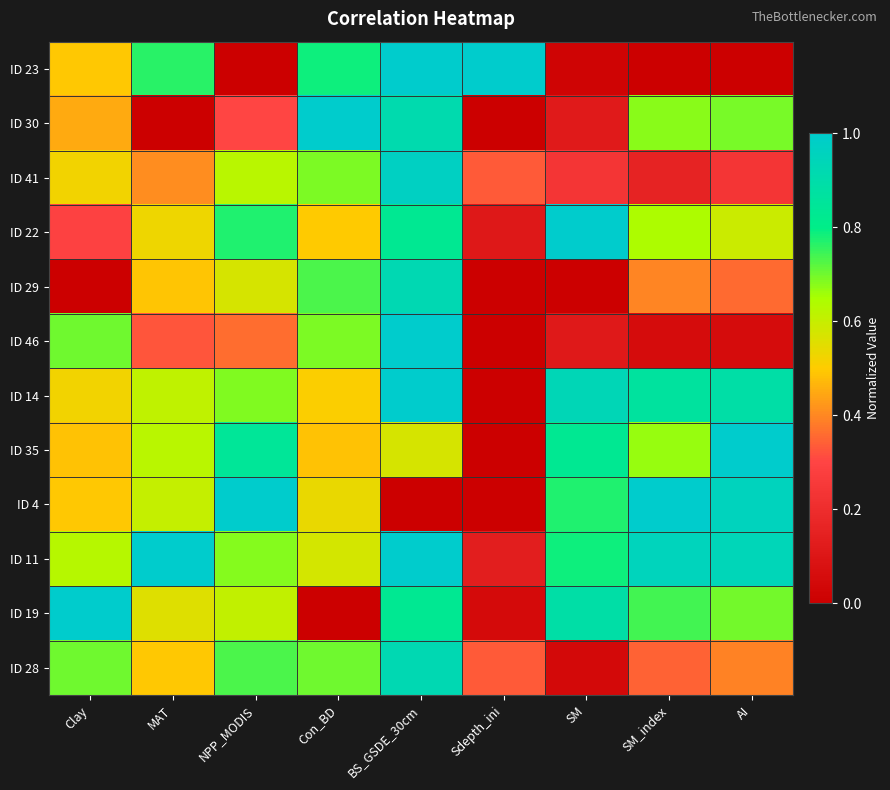

Reading right to left, extract all data points from this chart.

ID 23: AI=0.0	SM_index=0.0	SM=0.0	Sdepth_ini=1.0	BS_GSDE_30cm=1.0	Con_BD=0.8	NPP_MODIS=0.0	MAT=0.8	Clay=0.5
ID 30: AI=0.7	SM_index=0.7	SM=0.1	Sdepth_ini=0.0	BS_GSDE_30cm=0.9	Con_BD=1.0	NPP_MODIS=0.3	MAT=0.0	Clay=0.5
ID 41: AI=0.2	SM_index=0.2	SM=0.2	Sdepth_ini=0.3	BS_GSDE_30cm=1.0	Con_BD=0.7	NPP_MODIS=0.6	MAT=0.4	Clay=0.5
ID 22: AI=0.6	SM_index=0.6	SM=1.0	Sdepth_ini=0.1	BS_GSDE_30cm=0.8	Con_BD=0.5	NPP_MODIS=0.8	MAT=0.5	Clay=0.3
ID 29: AI=0.4	SM_index=0.4	SM=0.0	Sdepth_ini=0.0	BS_GSDE_30cm=0.9	Con_BD=0.7	NPP_MODIS=0.6	MAT=0.5	Clay=0.0
ID 46: AI=0.1	SM_index=0.1	SM=0.1	Sdepth_ini=0.0	BS_GSDE_30cm=1.0	Con_BD=0.7	NPP_MODIS=0.4	MAT=0.3	Clay=0.7
ID 14: AI=0.9	SM_index=0.9	SM=0.9	Sdepth_ini=0.0	BS_GSDE_30cm=1.0	Con_BD=0.5	NPP_MODIS=0.7	MAT=0.6	Clay=0.5
ID 35: AI=1.0	SM_index=0.7	SM=0.8	Sdepth_ini=0.0	BS_GSDE_30cm=0.6	Con_BD=0.5	NPP_MODIS=0.8	MAT=0.6	Clay=0.5
ID 4: AI=1.0	SM_index=1.0	SM=0.8	Sdepth_ini=0.0	BS_GSDE_30cm=0.0	Con_BD=0.5	NPP_MODIS=1.0	MAT=0.6	Clay=0.5
ID 11: AI=0.9	SM_index=1.0	SM=0.8	Sdepth_ini=0.1	BS_GSDE_30cm=1.0	Con_BD=0.6	NPP_MODIS=0.7	MAT=1.0	Clay=0.6
ID 19: AI=0.7	SM_index=0.7	SM=0.9	Sdepth_ini=0.1	BS_GSDE_30cm=0.8	Con_BD=0.0	NPP_MODIS=0.6	MAT=0.6	Clay=1.0
ID 28: AI=0.4	SM_index=0.3	SM=0.0	Sdepth_ini=0.3	BS_GSDE_30cm=0.9	Con_BD=0.7	NPP_MODIS=0.7	MAT=0.5	Clay=0.7